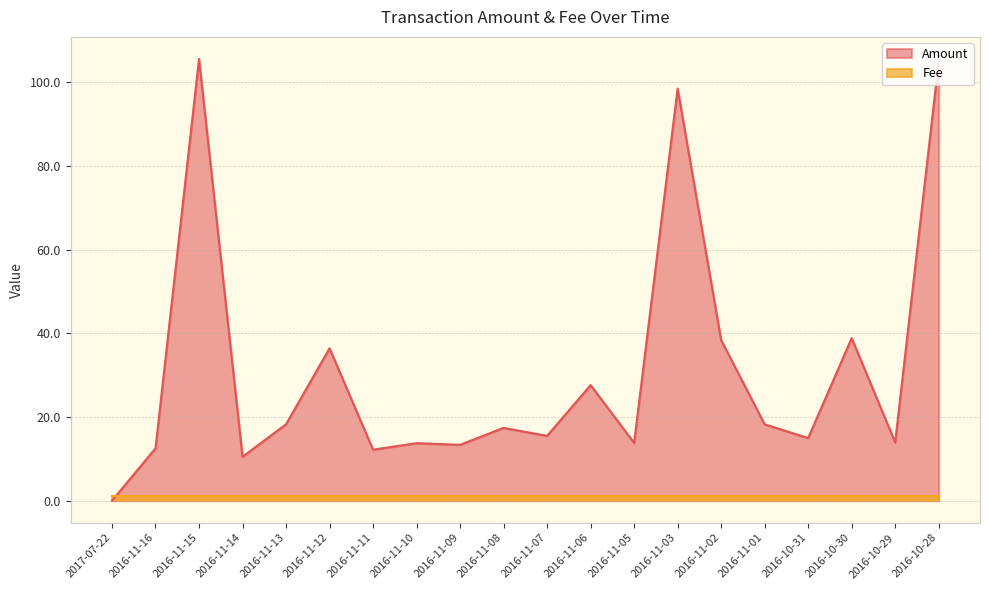

Where is the first local maximum?

2016-11-15